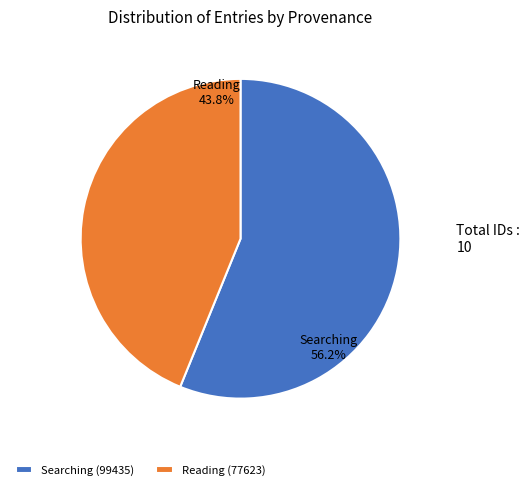

How many segments does this pie chart have?

2